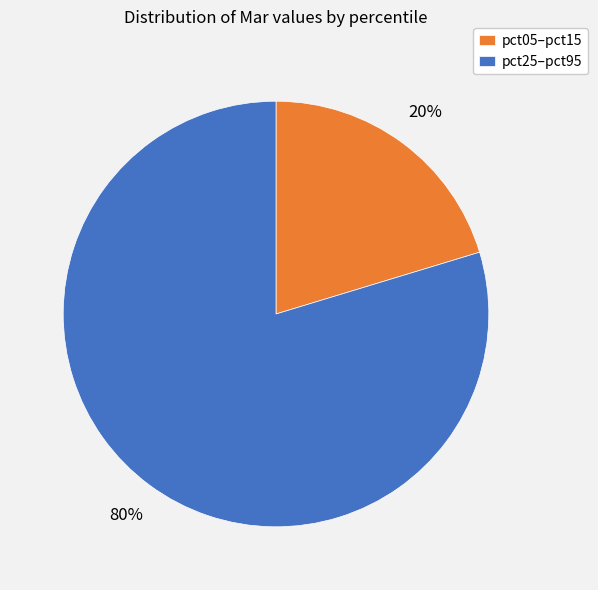

True or false: pct25–pct95 accounts for 71% of the total.

False